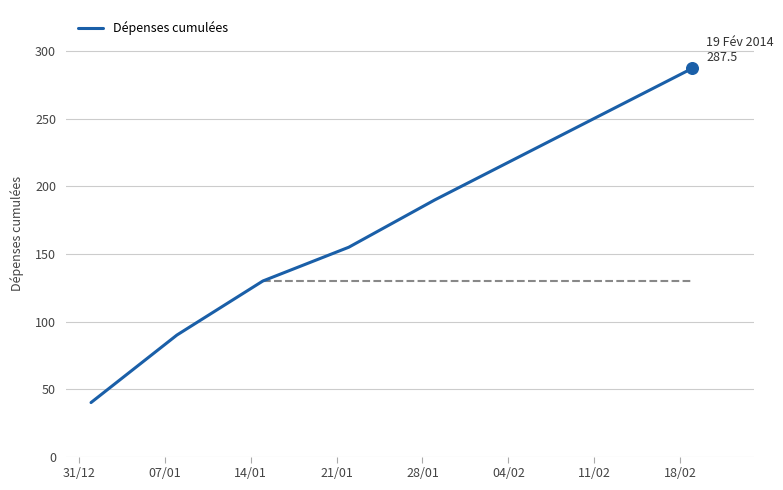

What is the maximum value shown in the chart?

287.5